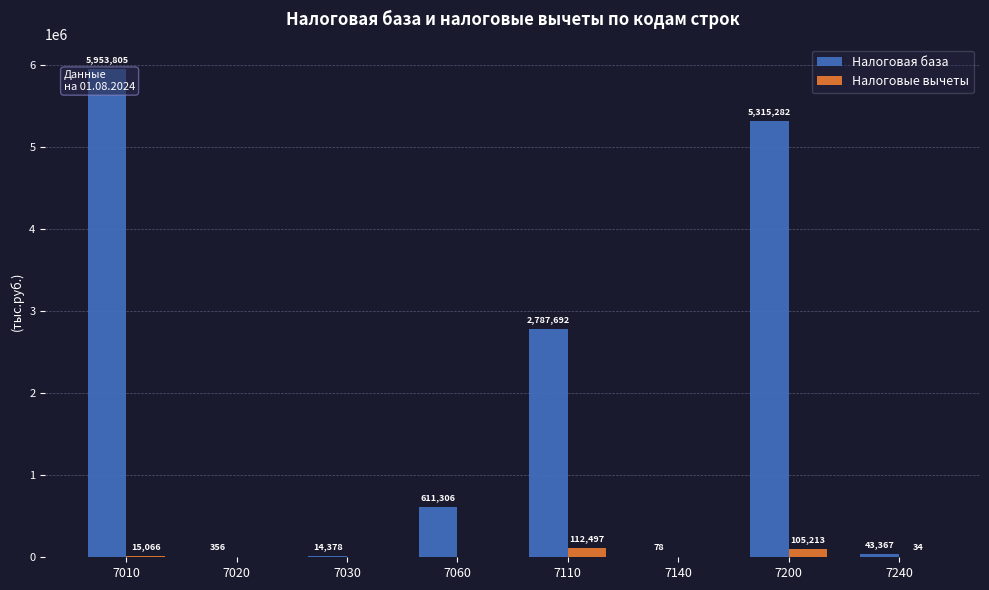

What value does the Налоговая база series have at 7020, to the nearest 100?

400